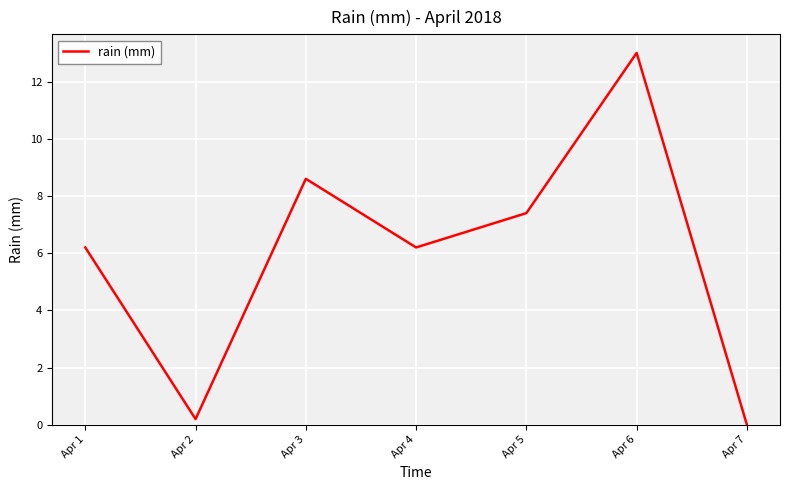

Which label corresponds to the largest value in the chart?

Apr 6